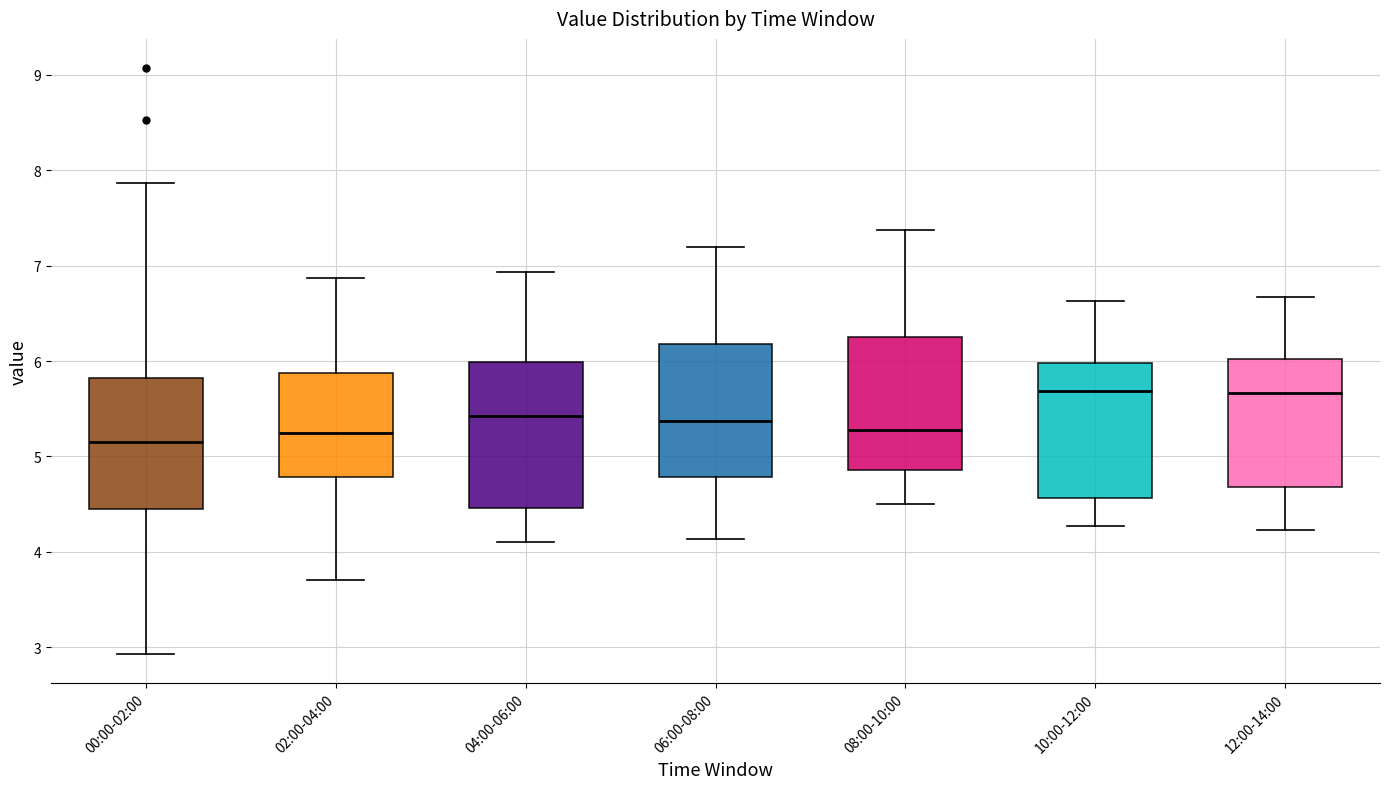

Which box is the tallest, from its lower edge to its upper edge?

04:00-06:00